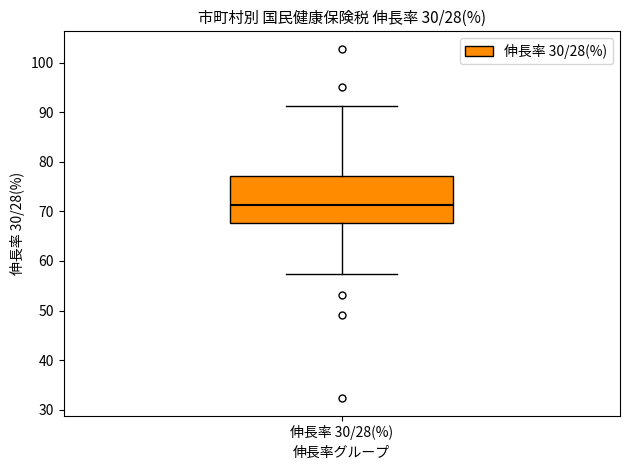

Transcribe this box plot: give where the median line is, the range the box spans, and where the two whiskers end, as read against the y-axis. The values are not printed on the chart, so give them approximately, as read against the axis.

median 71, box 68 to 77, whiskers 57 to 91